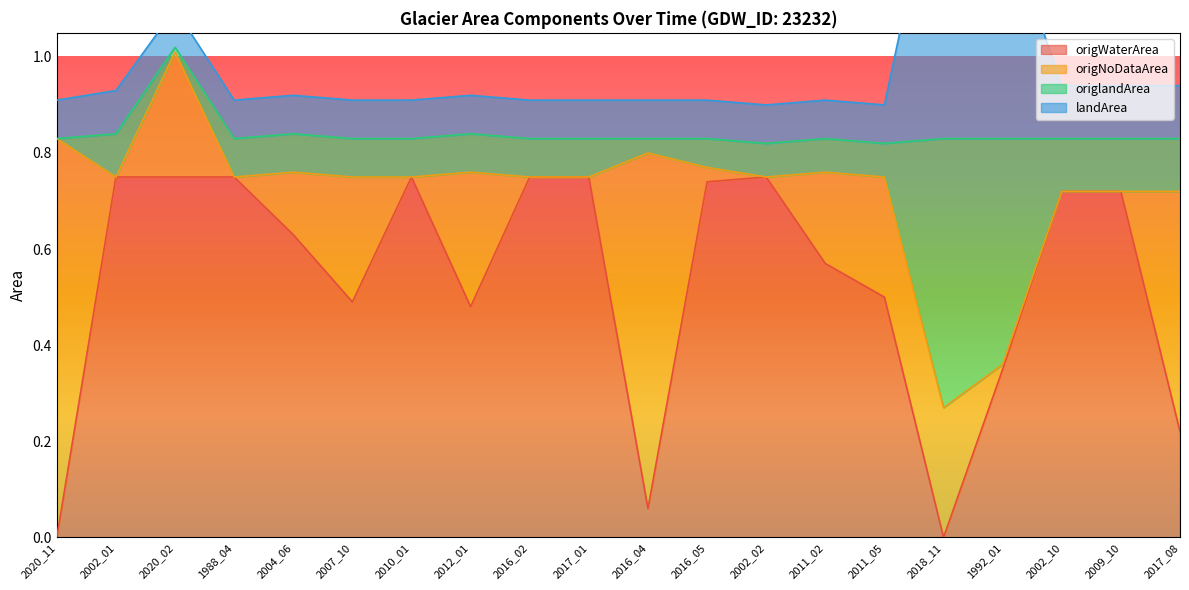

The origWaterArea series shows 0.3 at 2018_11. True or false?

False